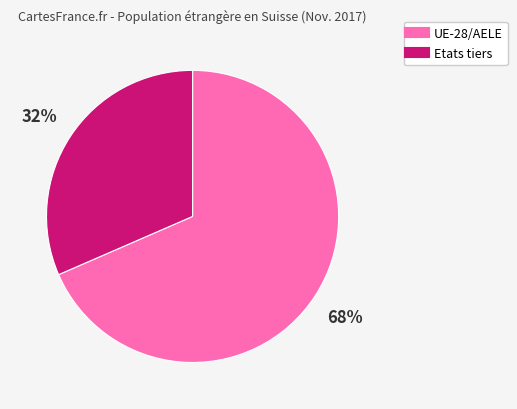

To the nearest percent, what is the combined percentage of Etats tiers and UE-28/AELE?

100%